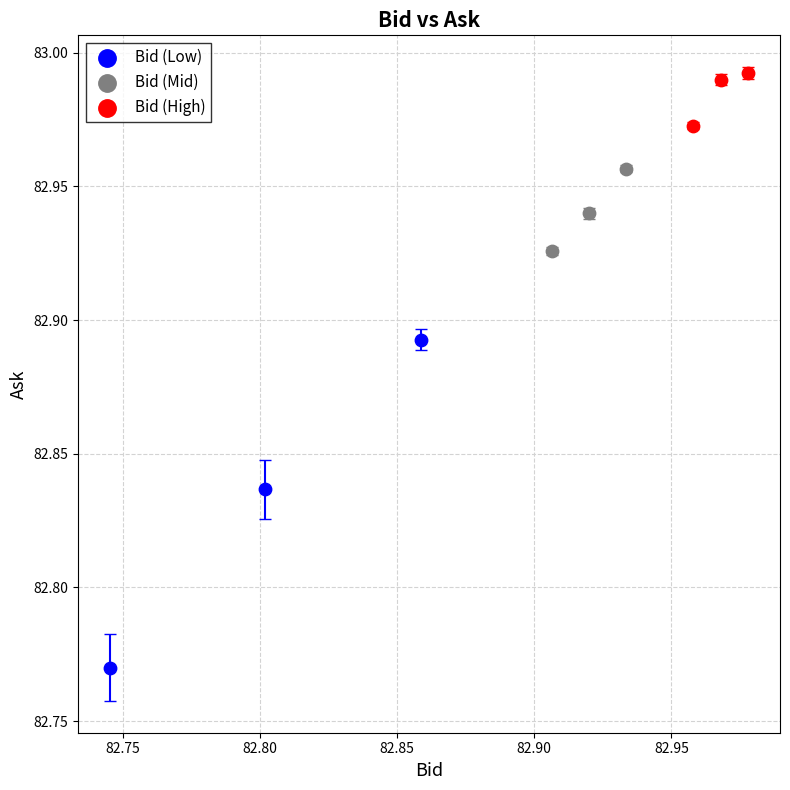

What are all the series names shown in the legend?

Bid (Low), Bid (Mid), Bid (High)